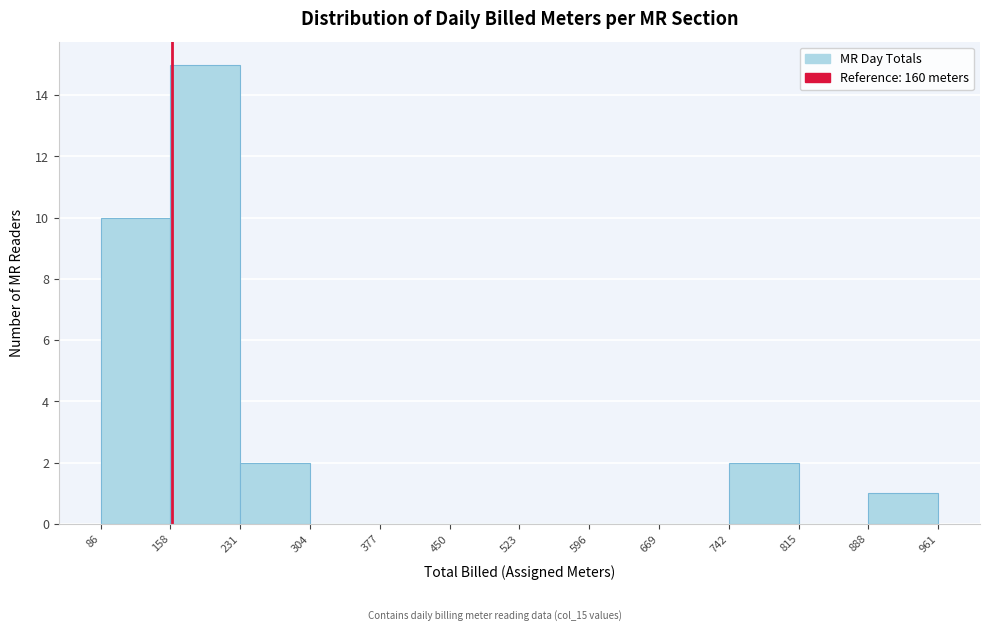

Over which range of the x-axis is the bar tallest?

158 to 231